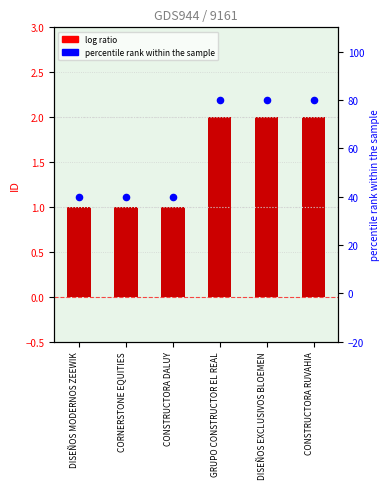

Which series reaches the maximum Y coordinate?

percentile rank within the sample